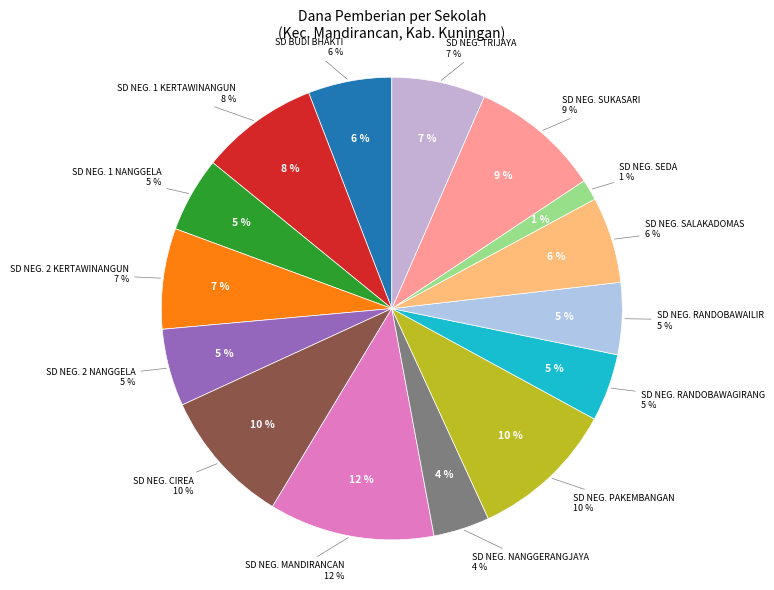

Is it true that SD NEGERI NANGGERANGJAYA is 1% of the pie?

False